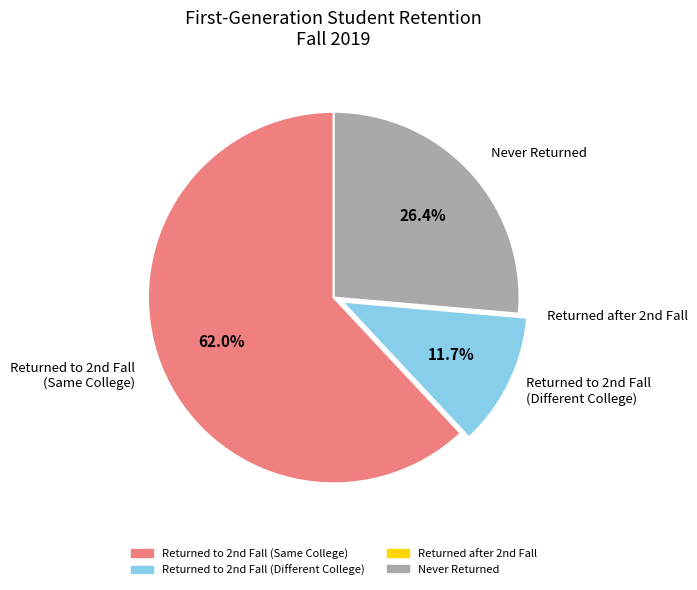

True or false: Never Returned accounts for 26% of the total.

True